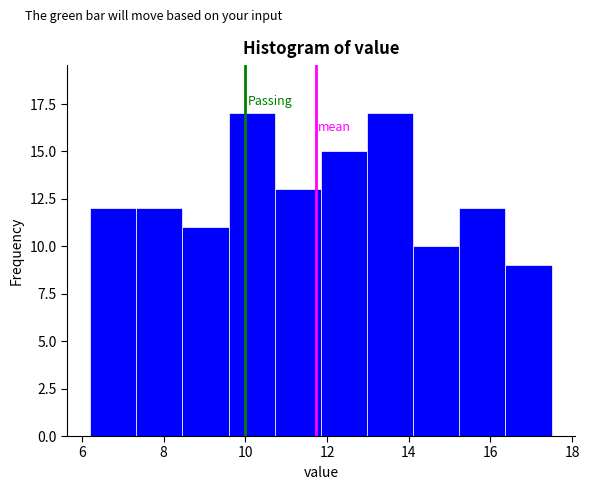

Reading left to right, list every bar in this chart as the range it spans on the x-axis followed by its height. Neither the bar edges nor the heights are printed on the chart, so give them approximately, as read against the axes.

6.2 to 7.4: 12
7.4 to 8.4: 12
8.4 to 9.6: 11
9.6 to 10.8: 17
10.8 to 11.8: 13
11.8 to 13.0: 15
13.0 to 14.2: 17
14.2 to 15.2: 10
15.2 to 16.4: 12
16.4 to 17.6: 9